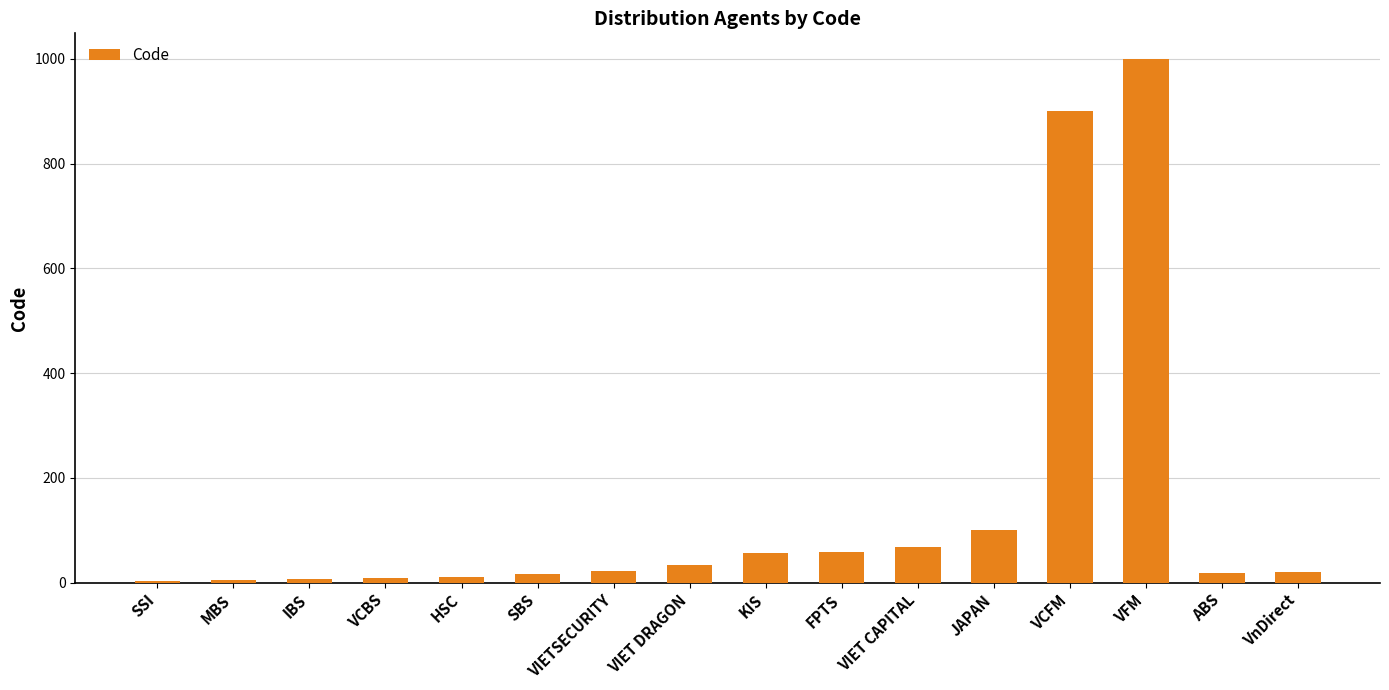

How many data points does each series have?

16